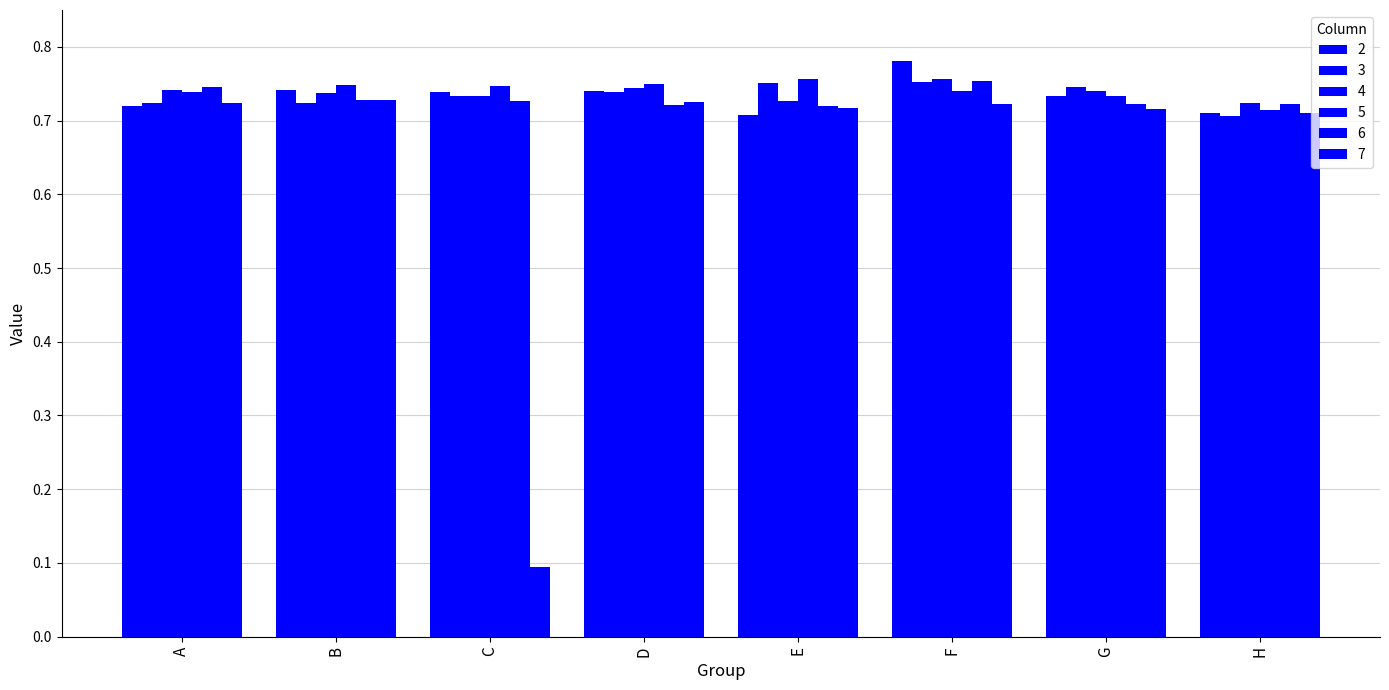

Rank the series at A from highest to lowest value.

6, 4, 5, 7, 3, 2